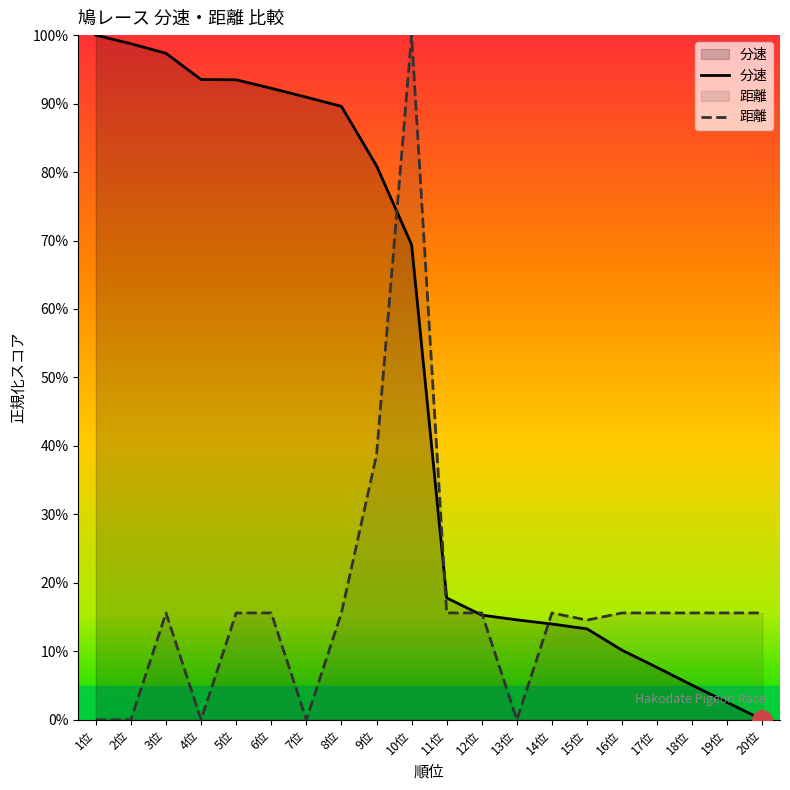

What is the approximate value of 距離 at 18位?

15.6